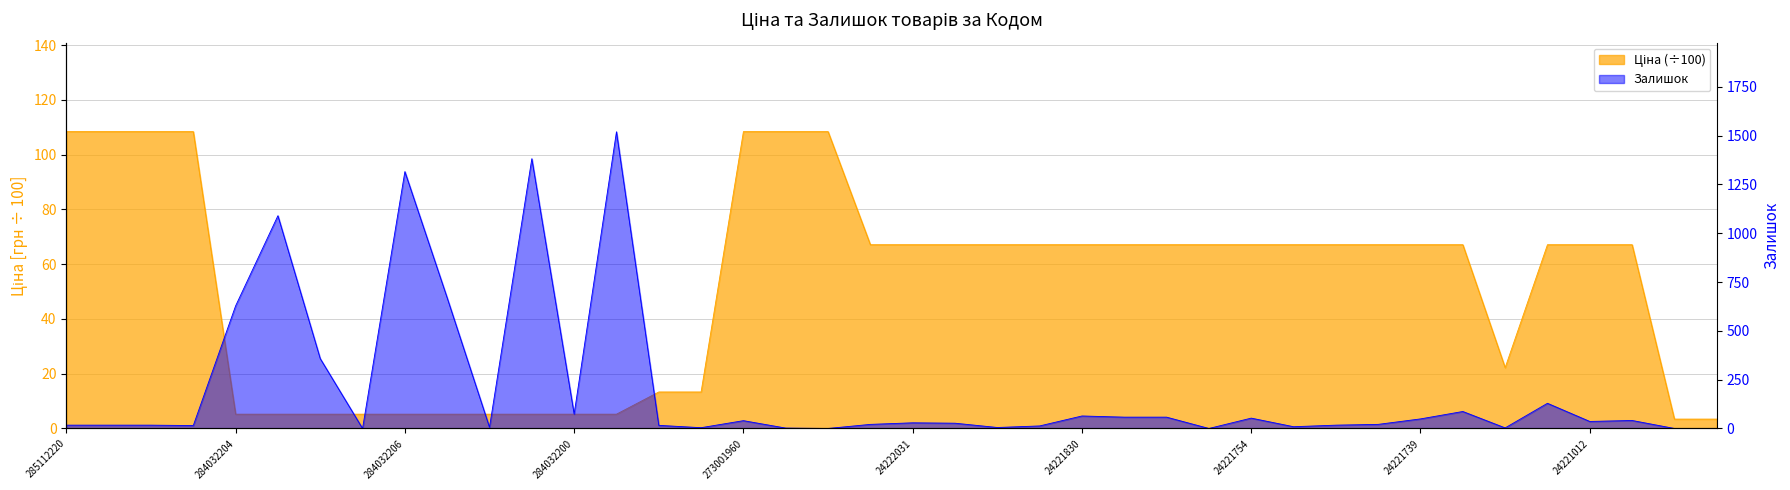

True or false: the data shows 7.3 at 284032208.

False